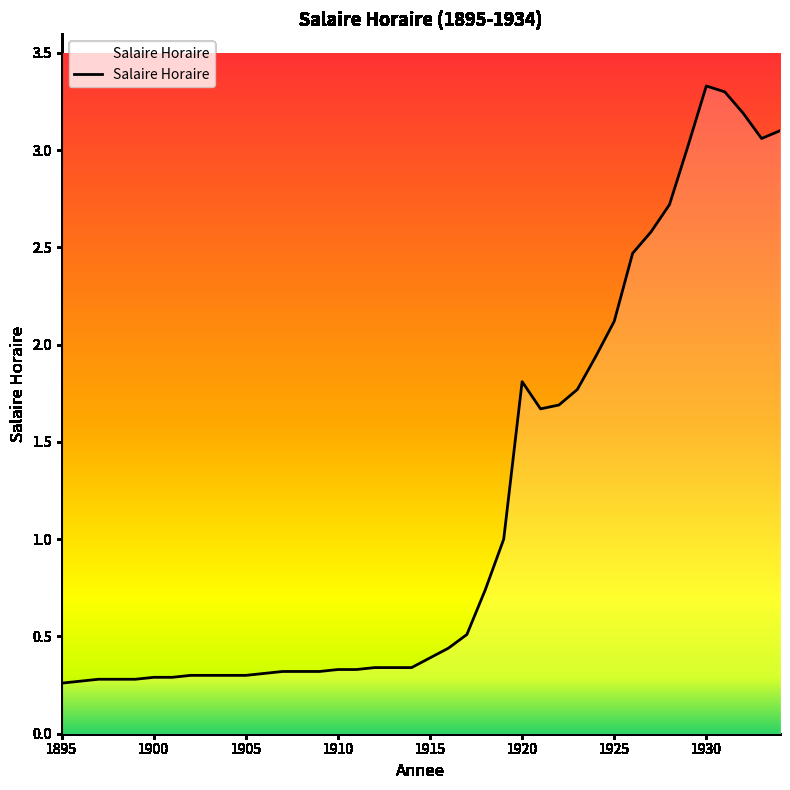

What is the greatest value displayed?

3.3